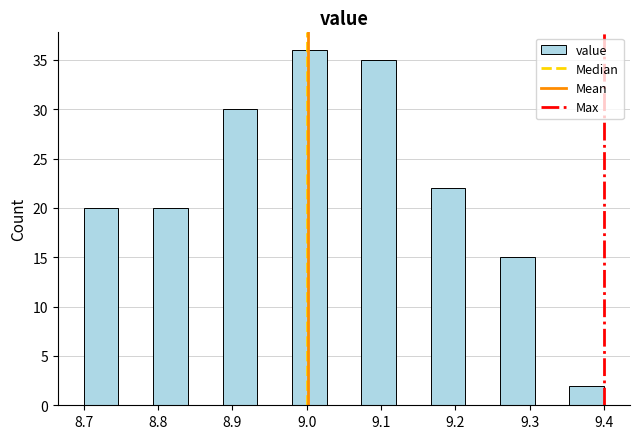

Reading left to right, list every bar in this chart as the range it spans on the x-axis followed by its height. Neither the bar edges nor the heights are printed on the chart, so give them approximately, as read against the axes.

8.70 to 8.75: 20
8.75 to 8.79: 0
8.79 to 8.84: 20
8.84 to 8.89: 0
8.89 to 8.93: 30
8.93 to 8.98: 0
8.98 to 9.03: 36
9.03 to 9.07: 0
9.07 to 9.12: 35
9.12 to 9.17: 0
9.17 to 9.21: 22
9.21 to 9.26: 0
9.26 to 9.31: 15
9.31 to 9.35: 0
9.35 to 9.40: 2